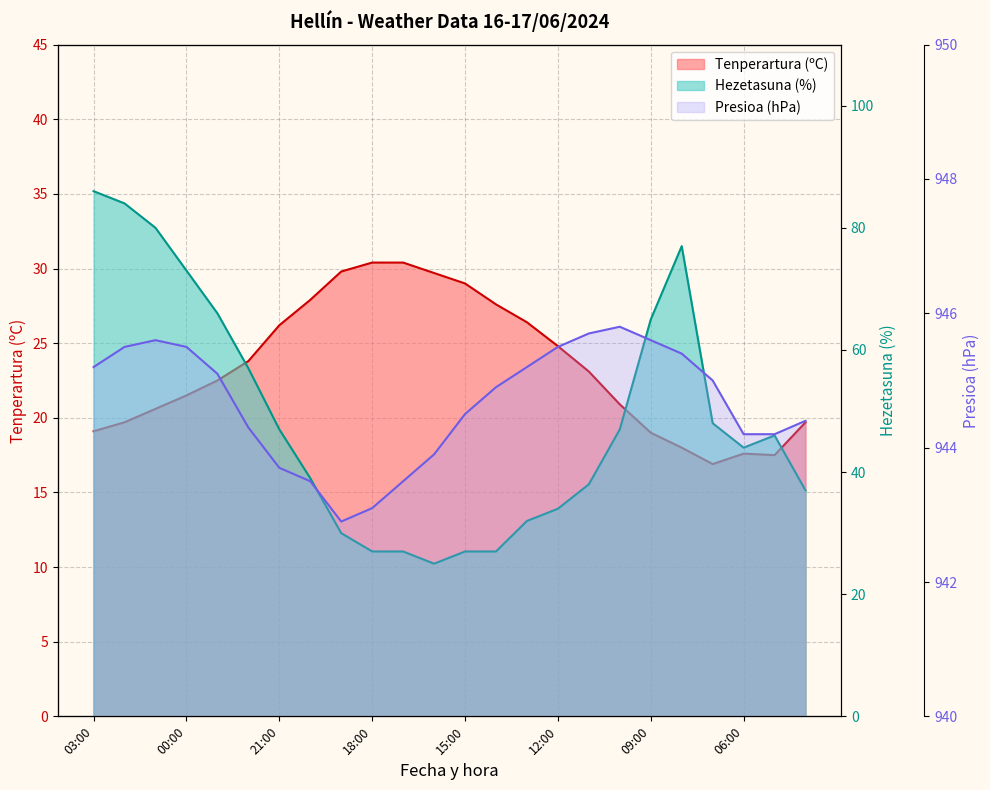

What is the difference between the highest and lowest values at 15:00?

917.5